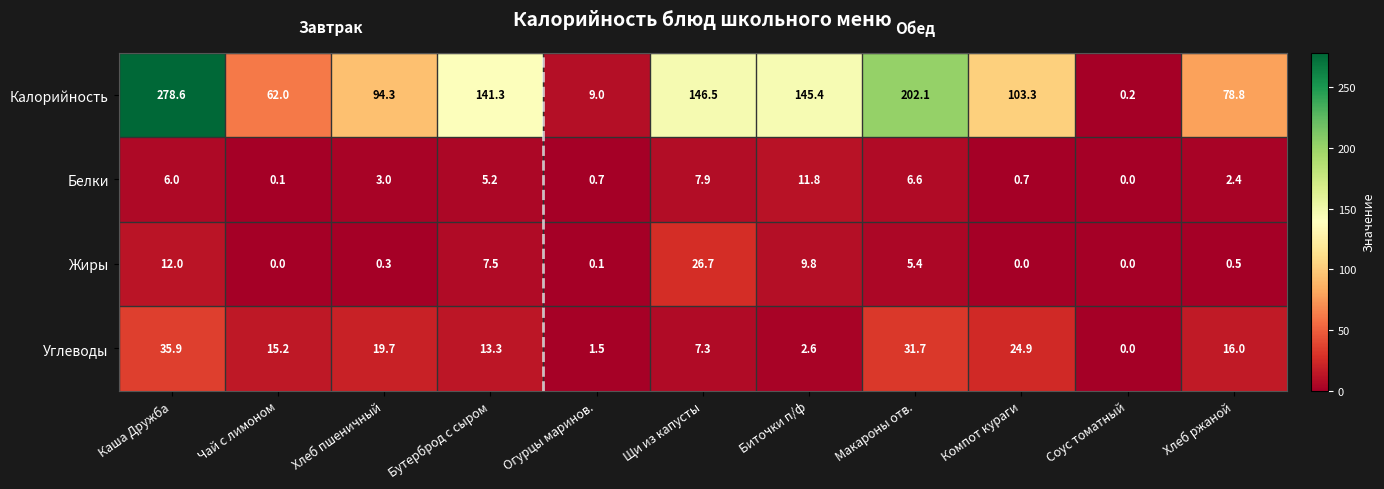

The Жиры series shows 9.8 at Биточки п/ф. True or false?

True